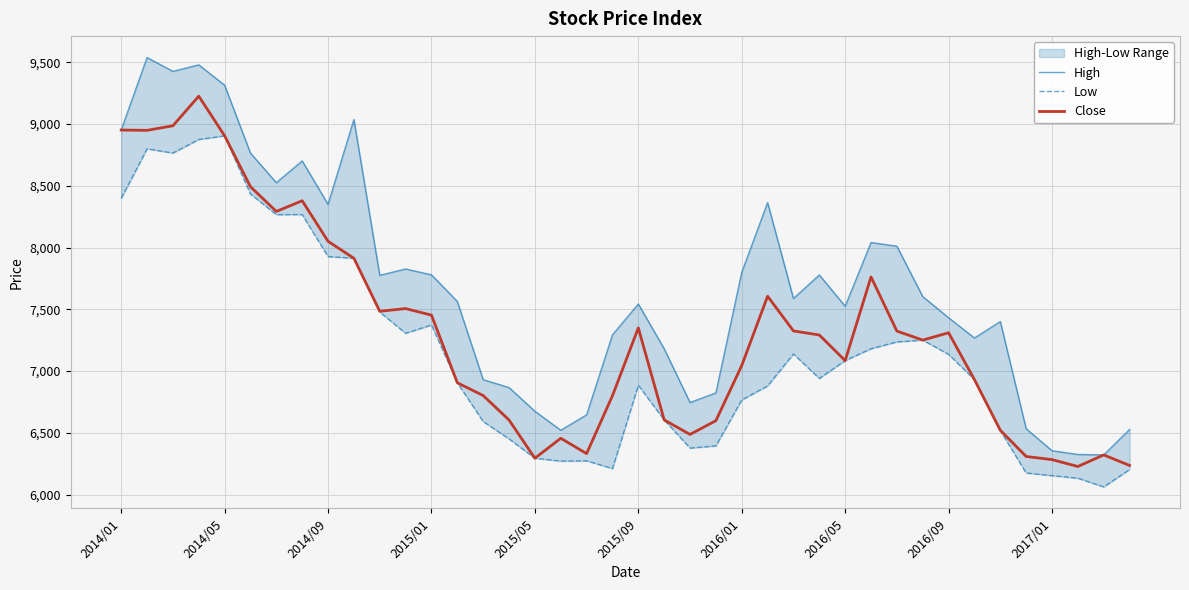

What is the lowest value of the Close series?

6227.3